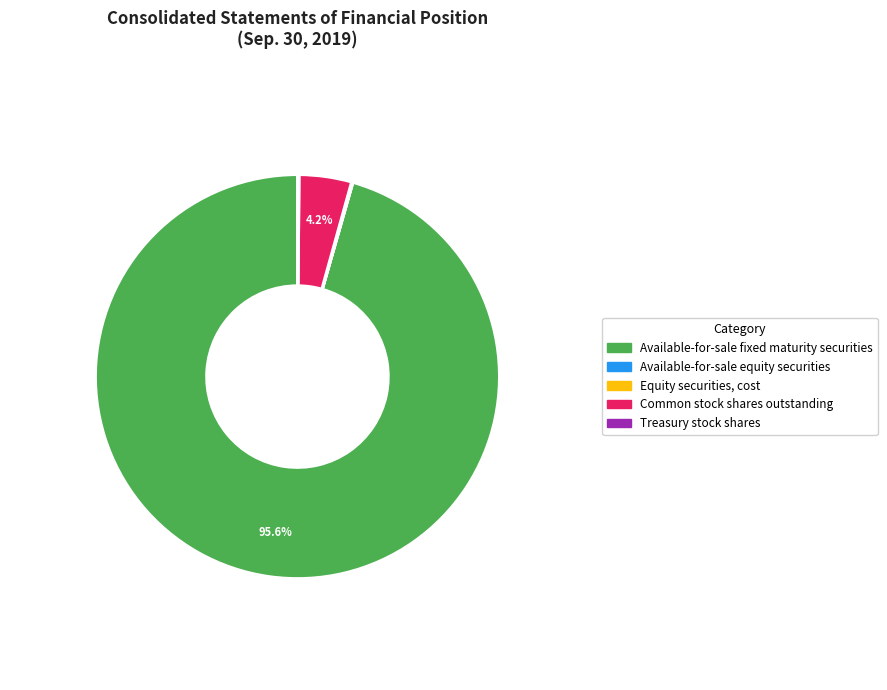

Is there any slice that represents more than half of the pie?

Yes